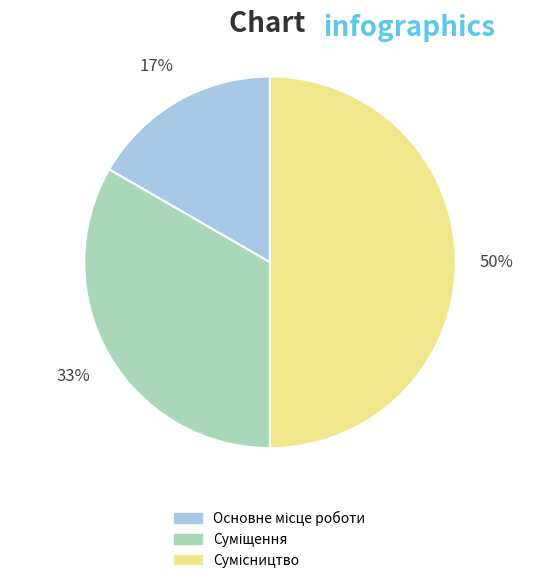

To the nearest percent, what is the difference between the largest and smallest slice percentages?

33%